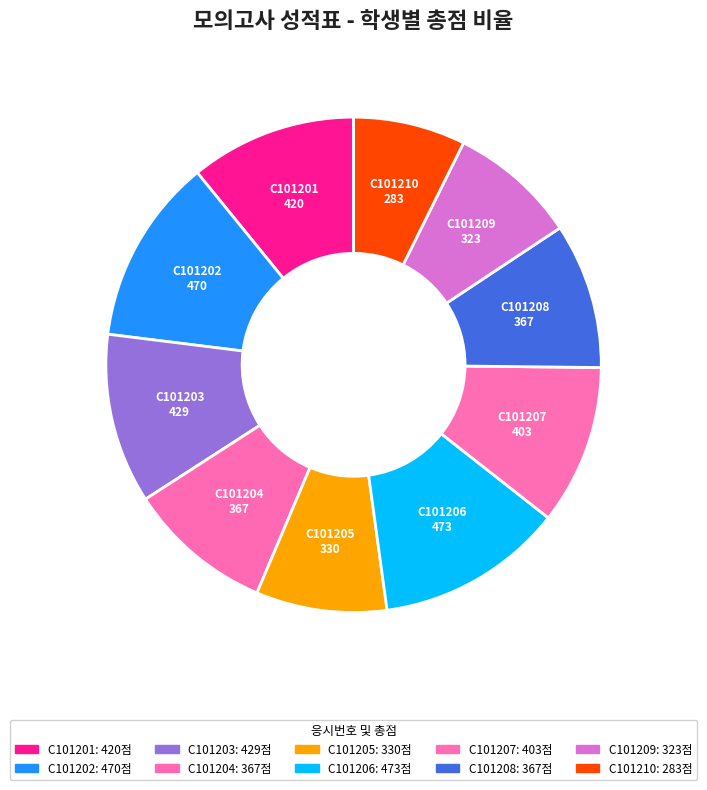

Count the number of slices in the pie.

10